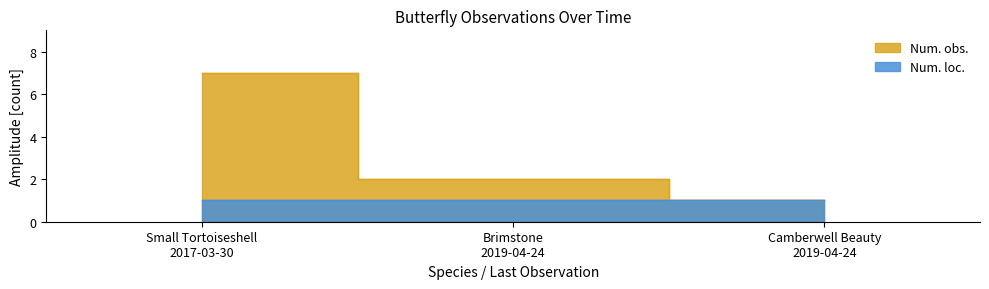

Where does the data first go above 2?

Small Tortoiseshell
2017-03-30